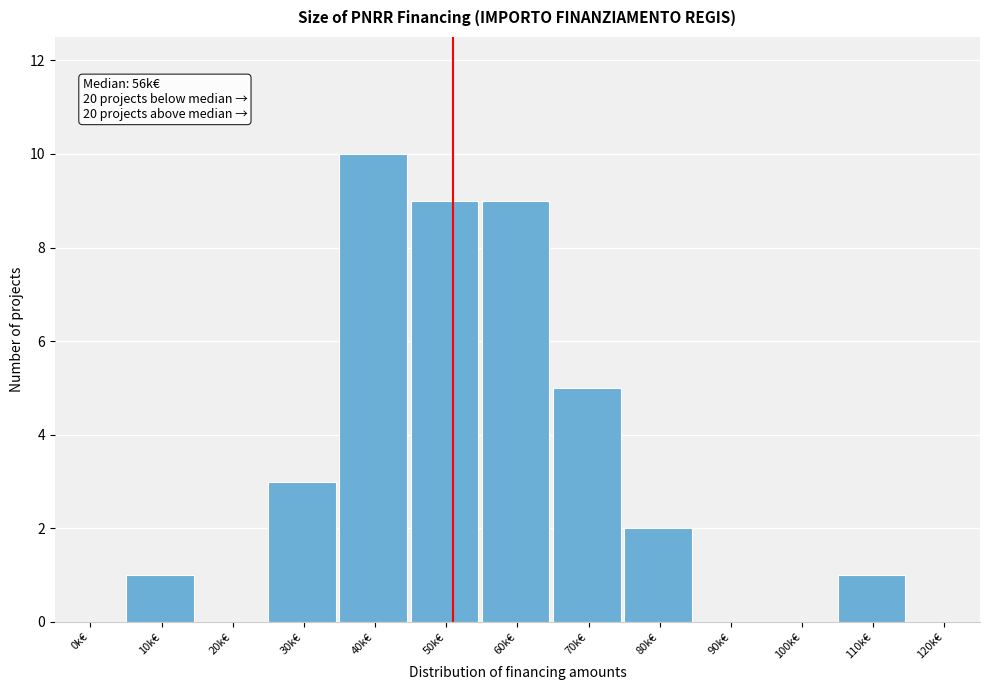

Reading left to right, transcribe all the data shown in this chart.

0k€=0	10k€=1	20k€=0	30k€=3	40k€=10	50k€=9	60k€=9	70k€=5	80k€=2	90k€=0	100k€=0	110k€=1	120k€=0